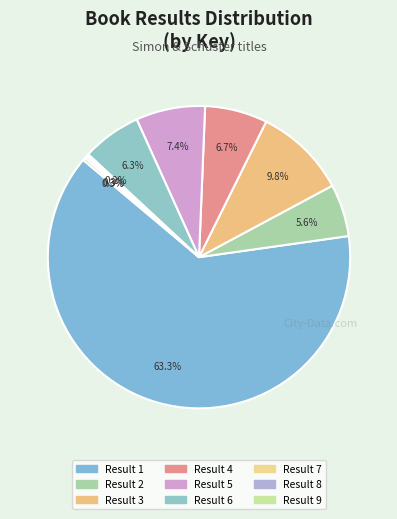

Count the number of slices in the pie.

9